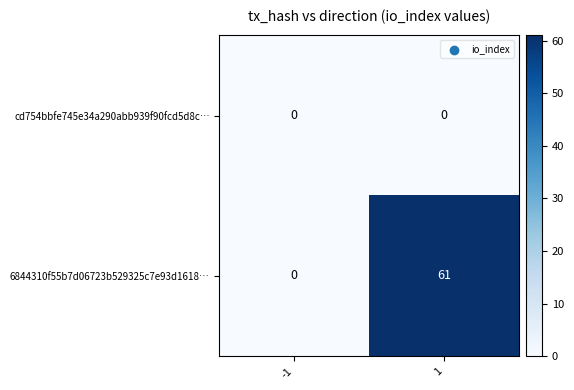

Which series has the largest total across all categories?

6844310f55b7d06723b529325c7e93d1618…